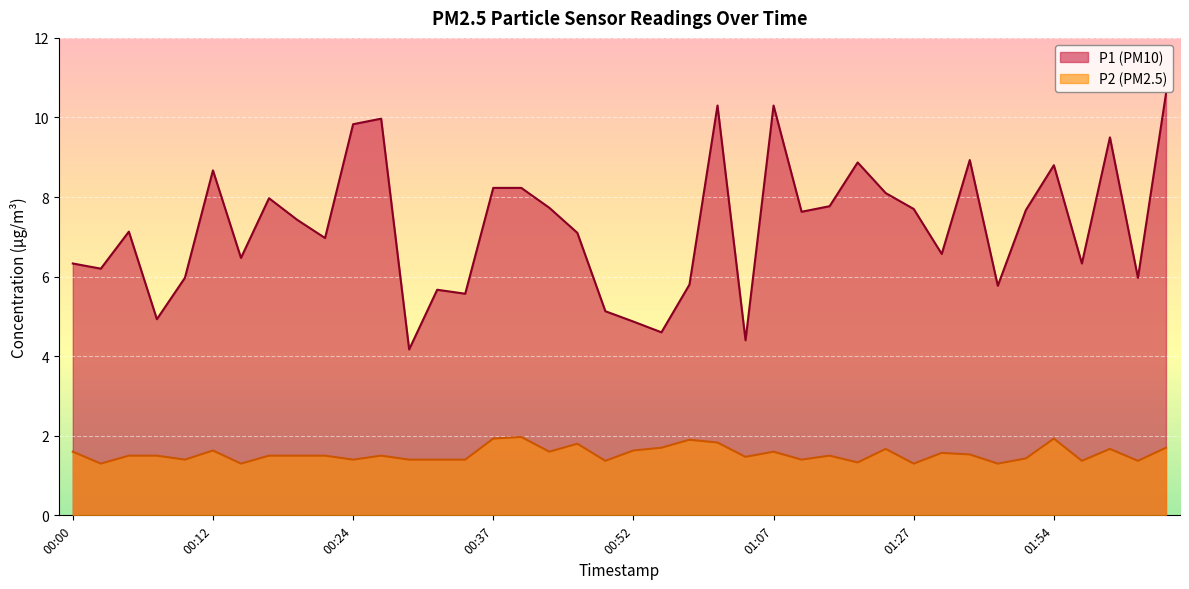

What is the difference between the second highest and second lowest values in the P2 series?

0.6